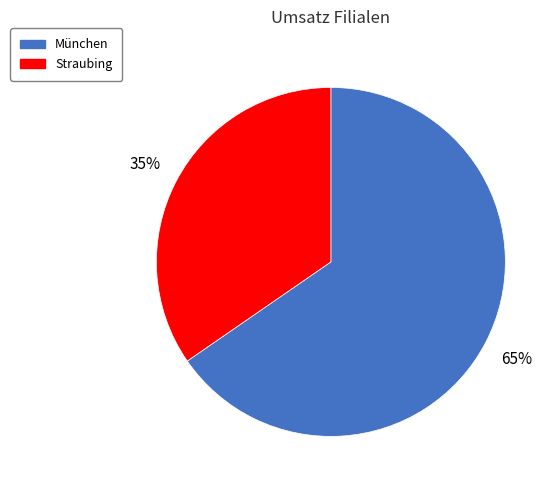

True or false: München accounts for 65% of the total.

True